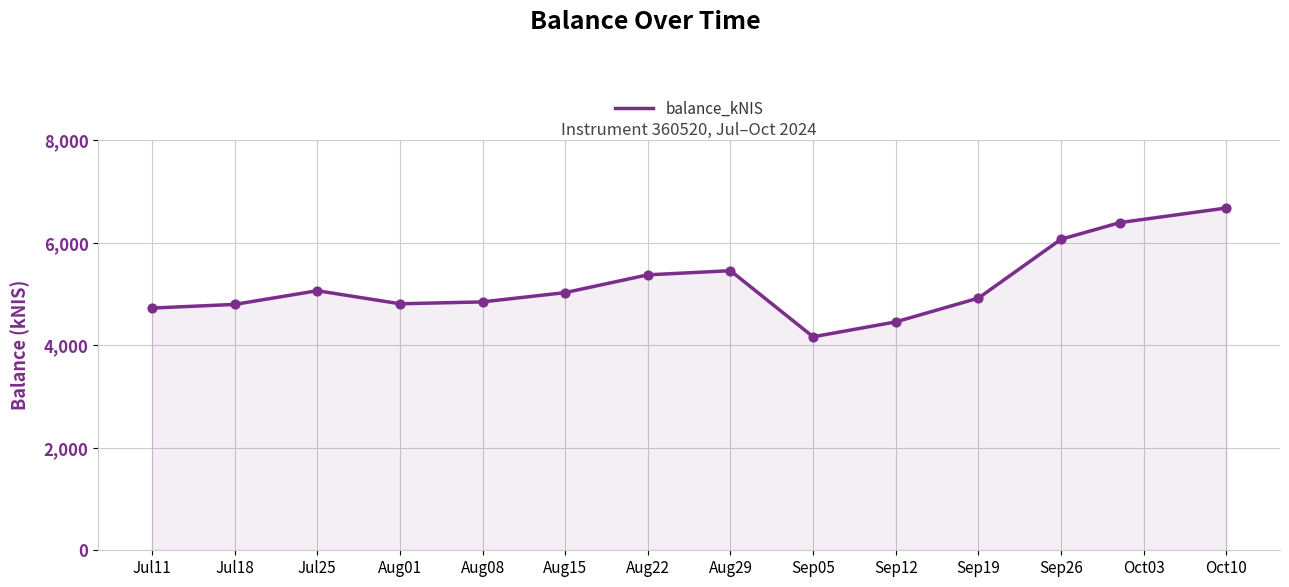

What is the minimum value shown in the chart?

4166.9